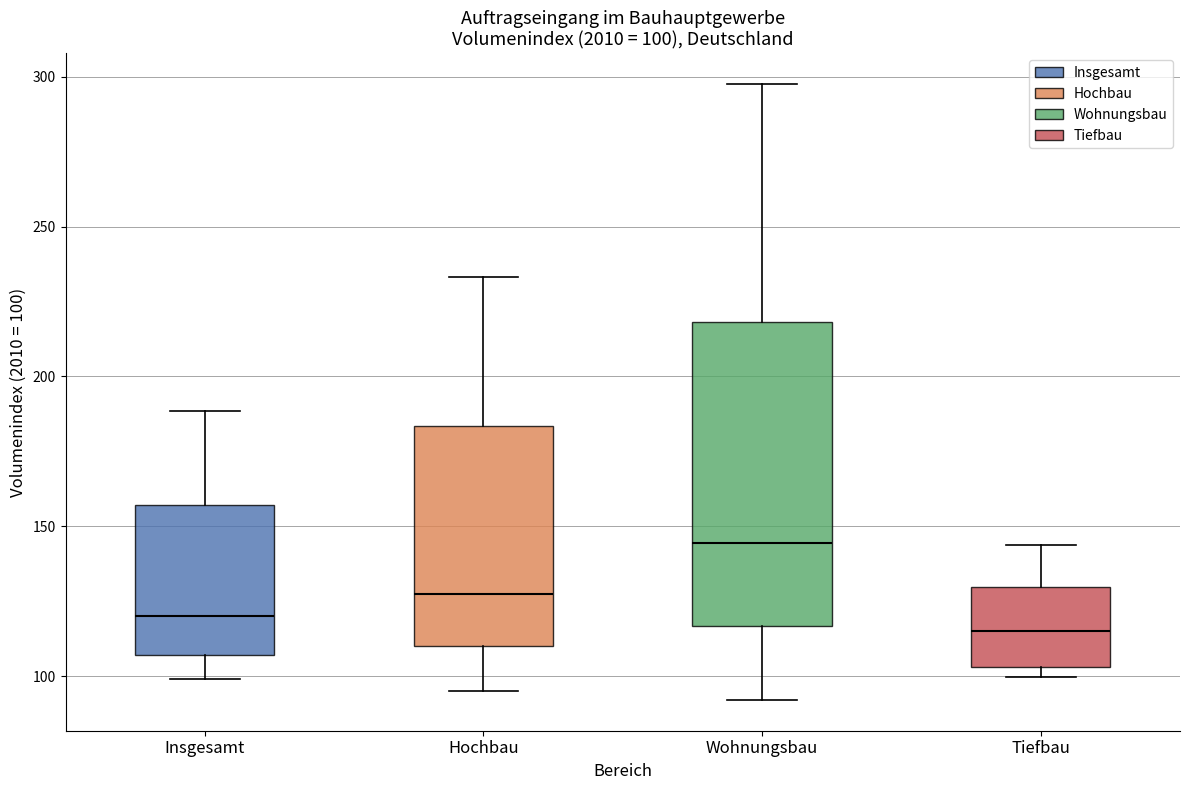

Which box has the highest median line?

Wohnungsbau